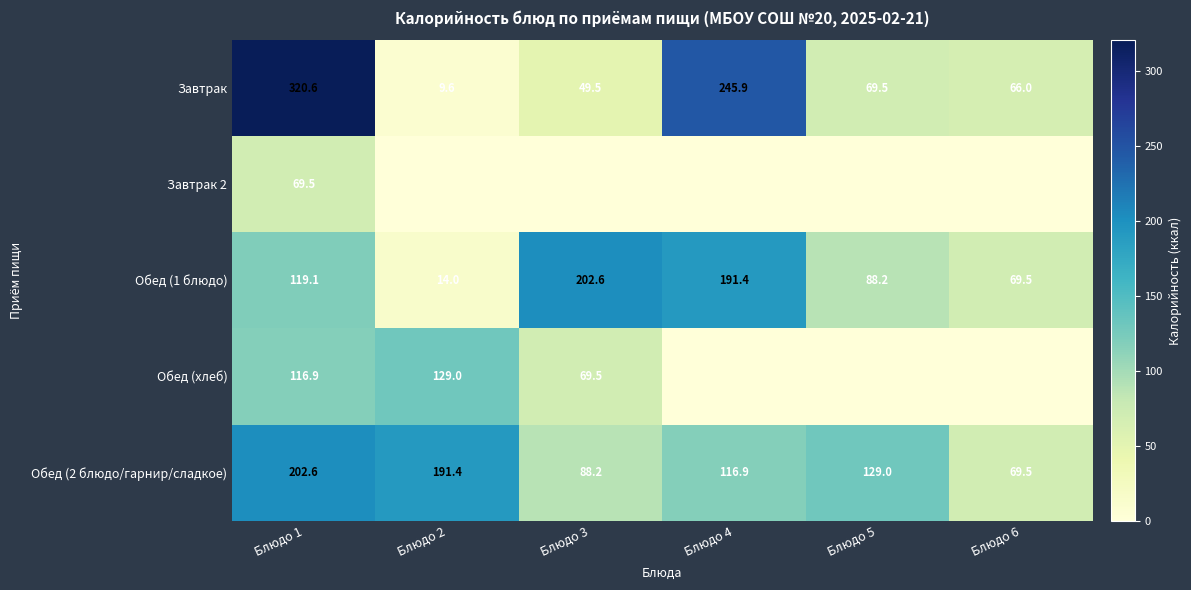

At Блюдо 1, list the series in order from largest to smallest.

Завтрак, Обед (2 блюдо/гарнир/сладкое), Обед (1 блюдо), Обед (хлеб), Завтрак 2